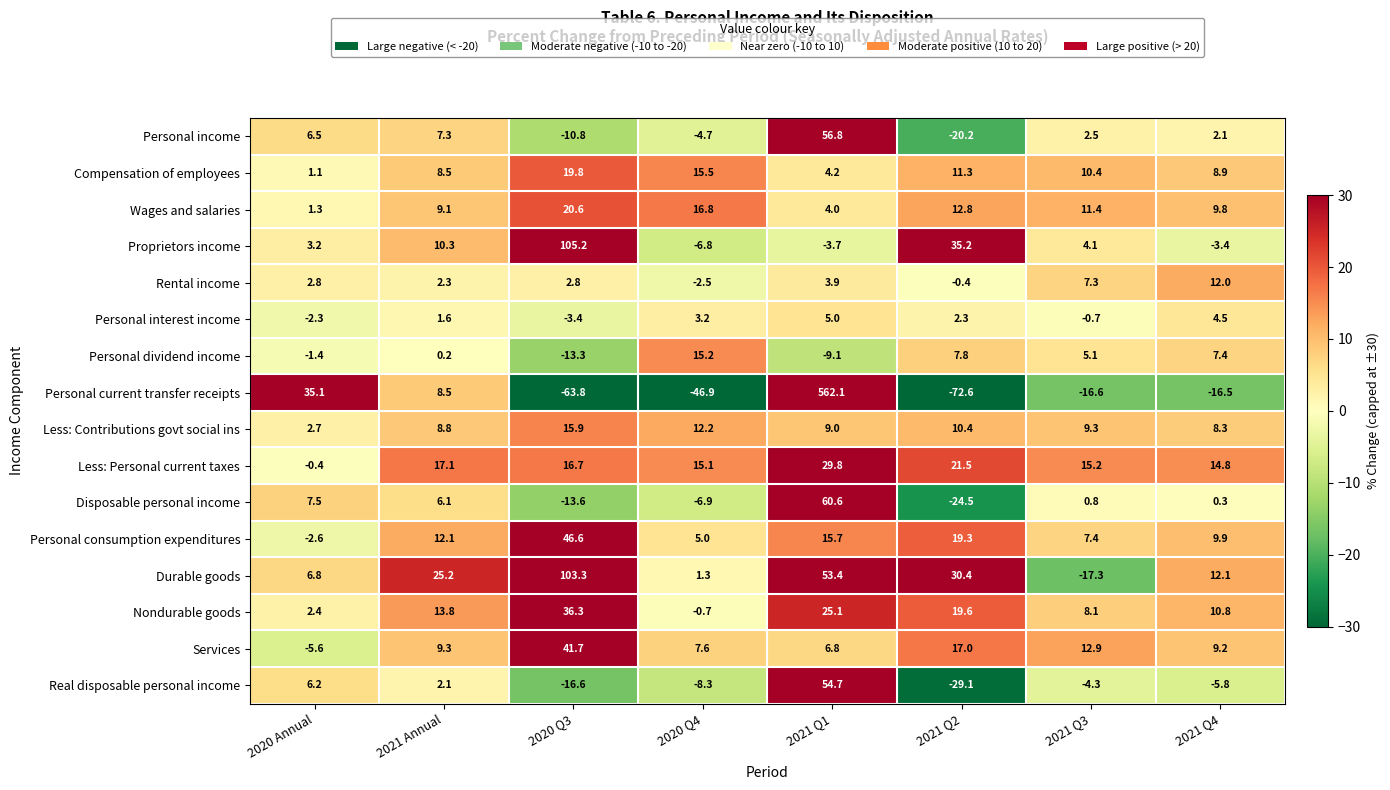

Which series has the largest range (max minus min)?

Personal current transfer receipts